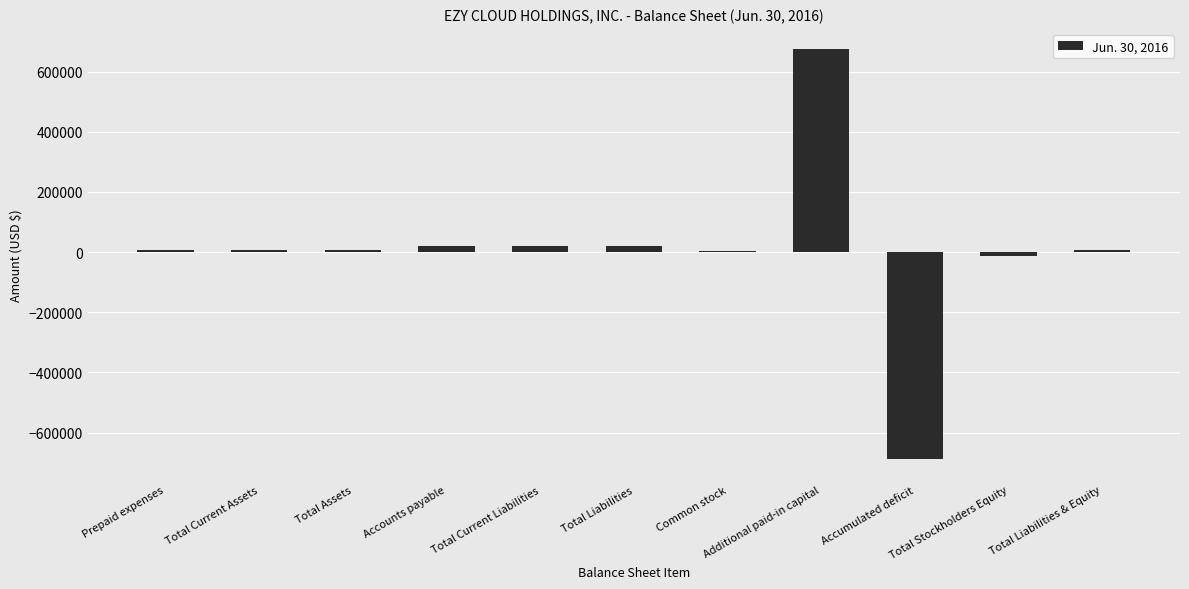

The value at Additional paid-in capital is 1175989. True or false?

False